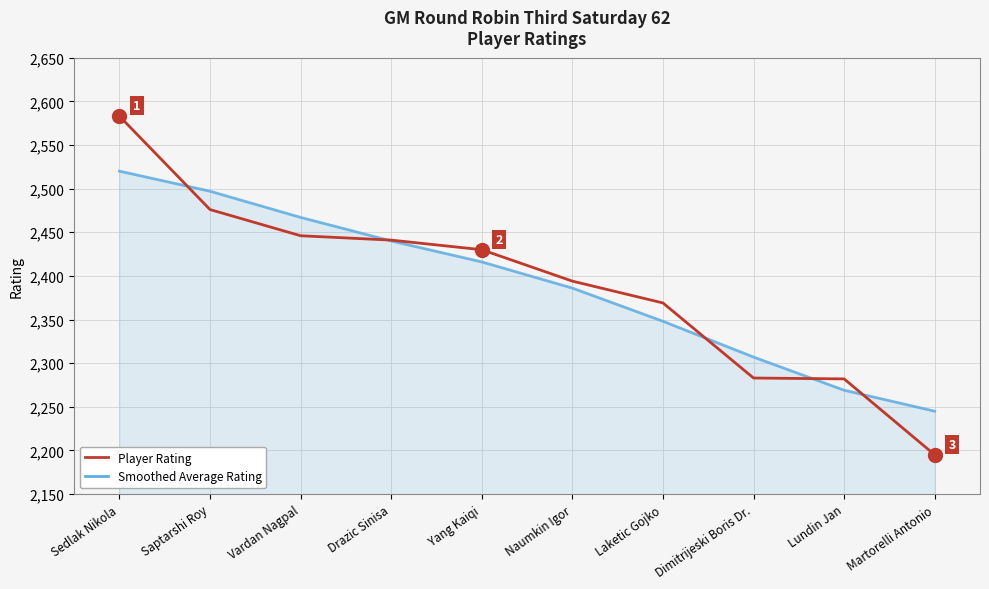

What is the sum of the Player Rating values at Laketic Gojko and Drazic Sinisa?

4810